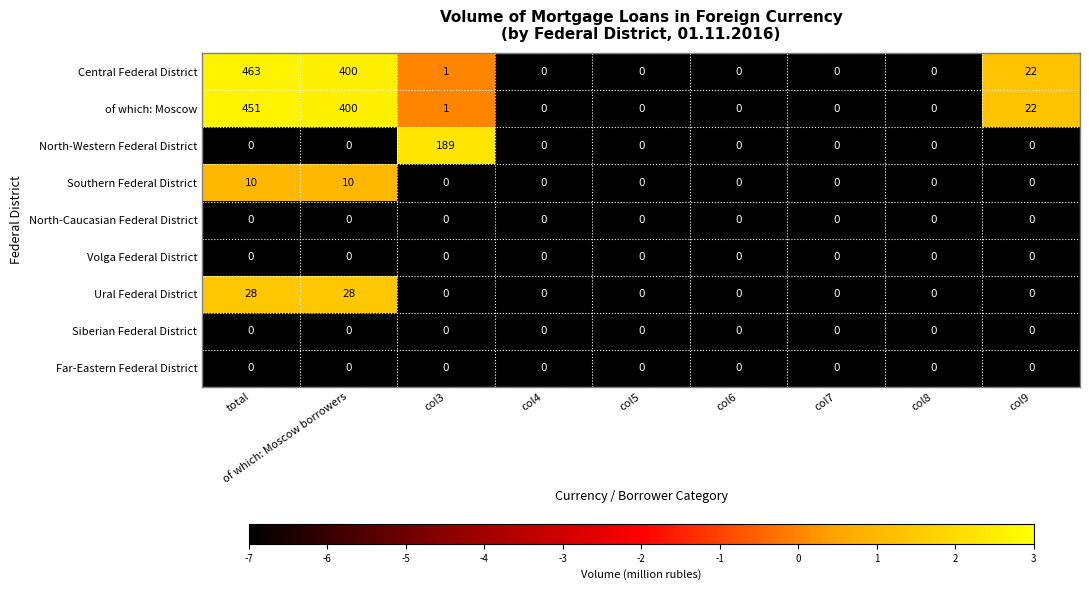

At which category is the sum across all series the highest?

total